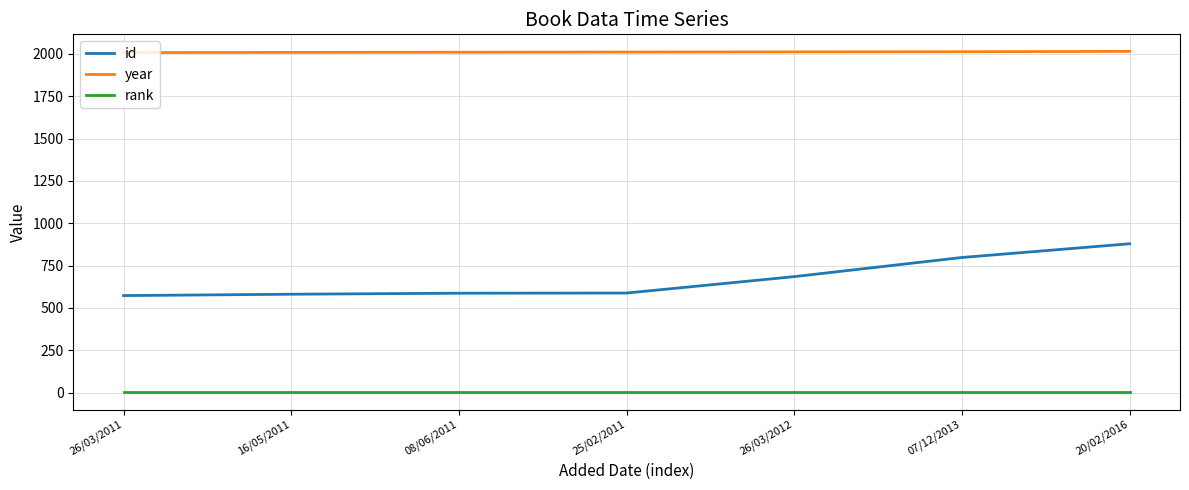

Which series has the widest spread of values?

id